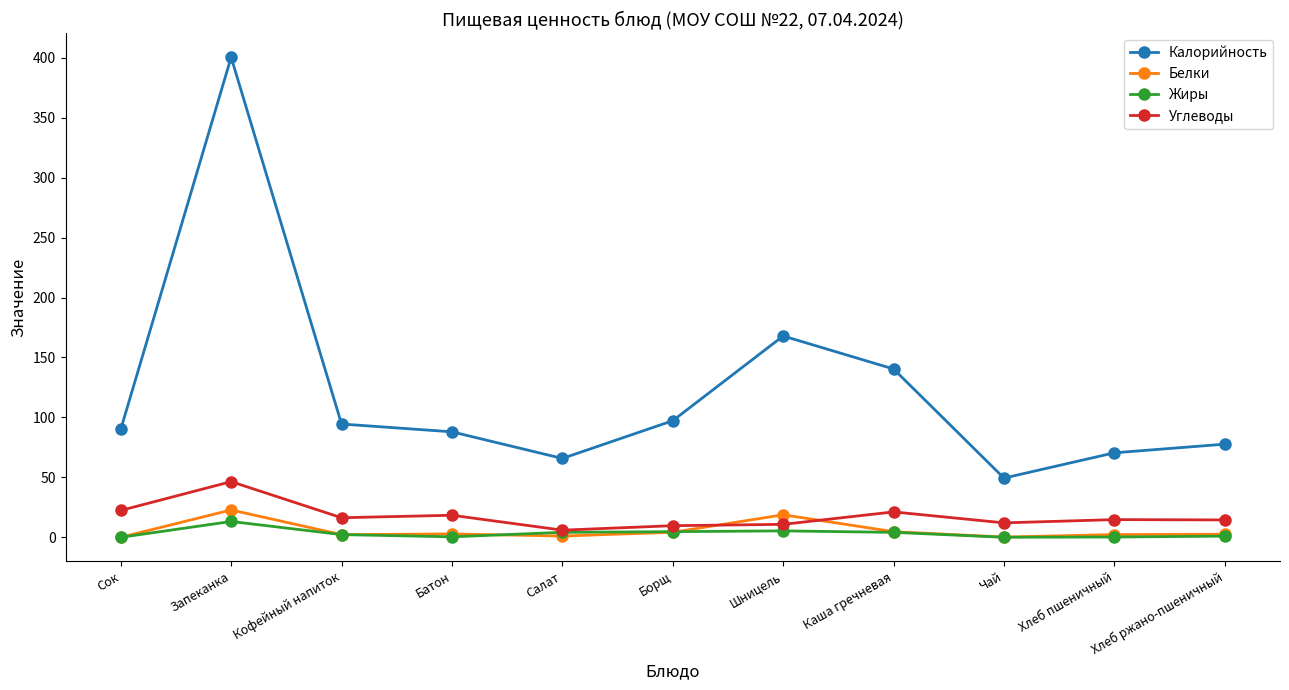

The Углеводы series shows 38.4 at Сок. True or false?

False